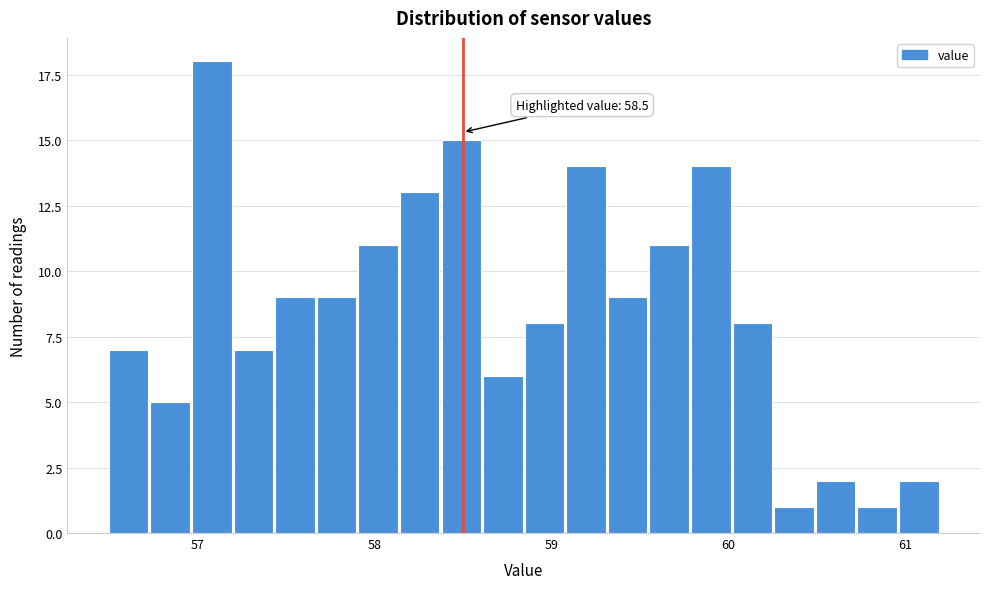

Around what value on the x-axis is the tallest bar? Give the approximate position of its centre, as read against the axis.

57.1